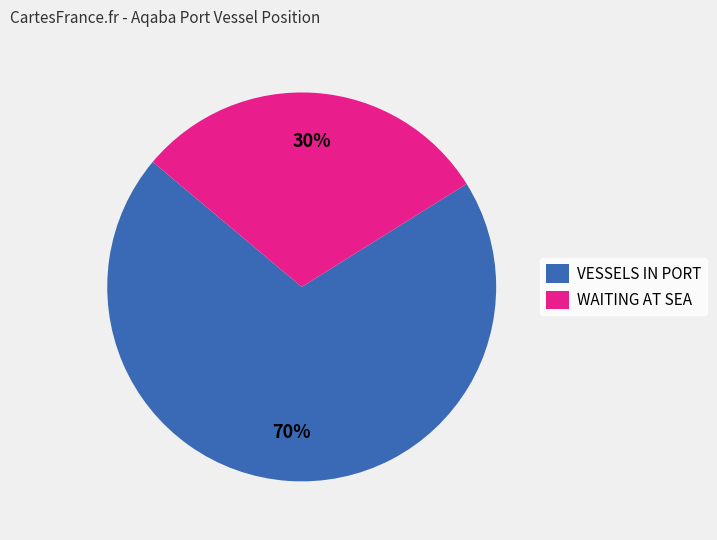

What percentage is the VESSELS IN PORT slice, to the nearest percent?

70%